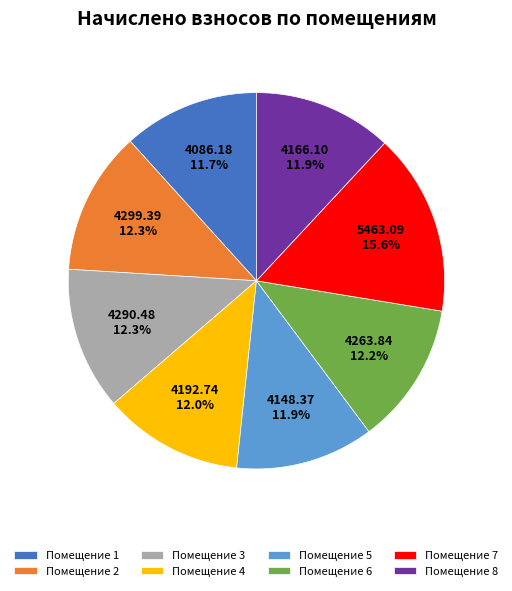

What percentage is NOT represented by Помещение 5?

88.1%